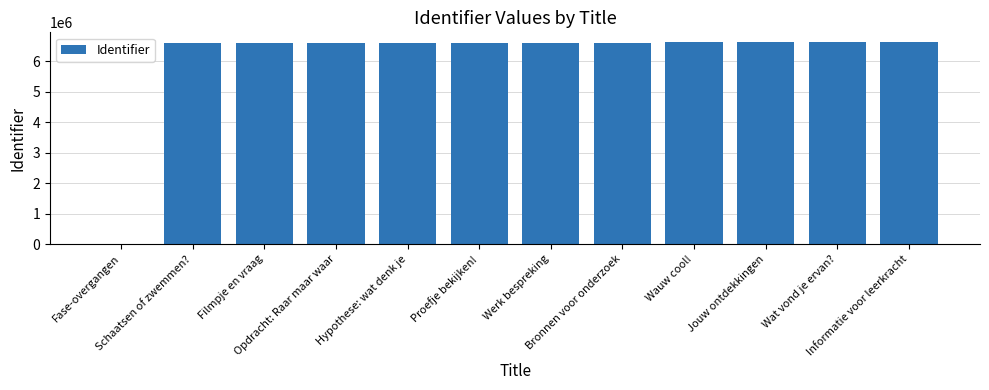

Is it true that the value at Filmpje en vraag is 9334245?

False